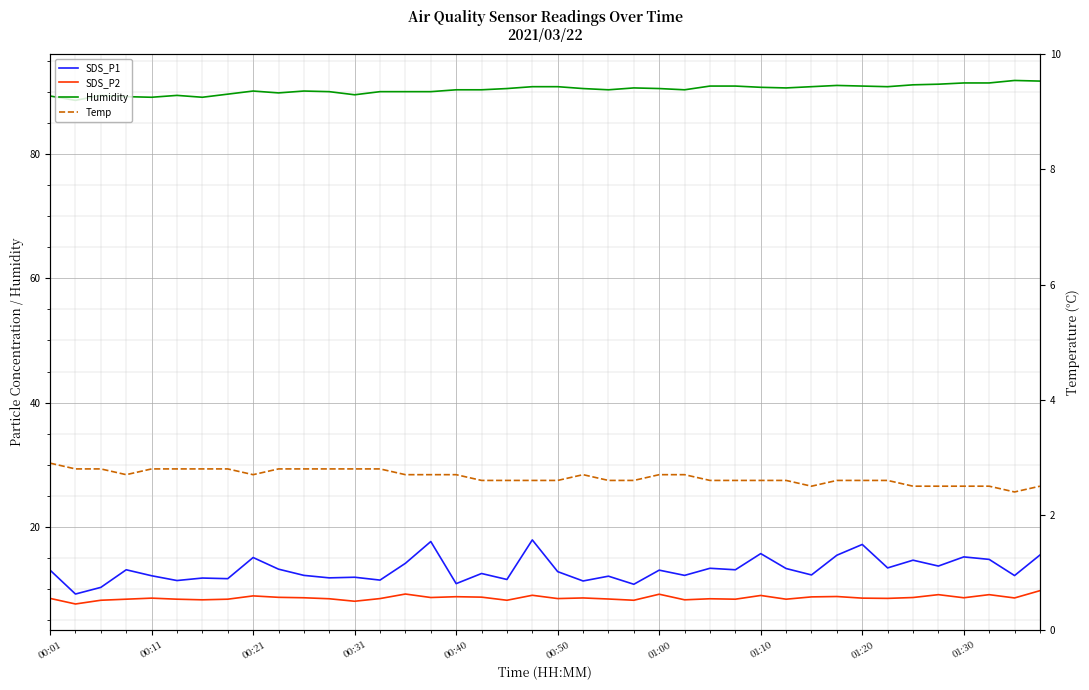

Reading left to right, what are all the values shown in this chart?

SDS_P1: 13.1	9.2	10.3	13.1	12.2	11.4	11.8	11.7	15.1	13.2	12.2	11.8	11.9	11.5	14.2	17.7	10.9	12.5	11.6	17.9	12.8	11.3	12.1	10.8	13.1	12.2	13.4	13.1	15.7	13.3	12.3	15.5	17.2	13.4	14.7	13.7	15.2	14.8	12.2	15.5
SDS_P2: 8.5	7.6	8.2	8.4	8.6	8.4	8.3	8.4	8.9	8.7	8.6	8.5	8.1	8.5	9.2	8.7	8.8	8.7	8.2	9.0	8.5	8.6	8.4	8.2	9.2	8.3	8.5	8.4	9.0	8.4	8.8	8.8	8.6	8.5	8.7	9.1	8.6	9.1	8.6	9.8
Humidity: 89.3	88.6	89.4	89.2	89.1	89.4	89.1	89.6	90.1	89.8	90.1	90.0	89.5	90.0	90.0	90.0	90.3	90.3	90.5	90.8	90.8	90.5	90.3	90.6	90.5	90.3	90.9	90.9	90.7	90.6	90.8	91.0	90.9	90.8	91.1	91.2	91.4	91.4	91.8	91.7
Temp: 2.9	2.8	2.8	2.7	2.8	2.8	2.8	2.8	2.7	2.8	2.8	2.8	2.8	2.8	2.7	2.7	2.7	2.6	2.6	2.6	2.6	2.7	2.6	2.6	2.7	2.7	2.6	2.6	2.6	2.6	2.5	2.6	2.6	2.6	2.5	2.5	2.5	2.5	2.4	2.5